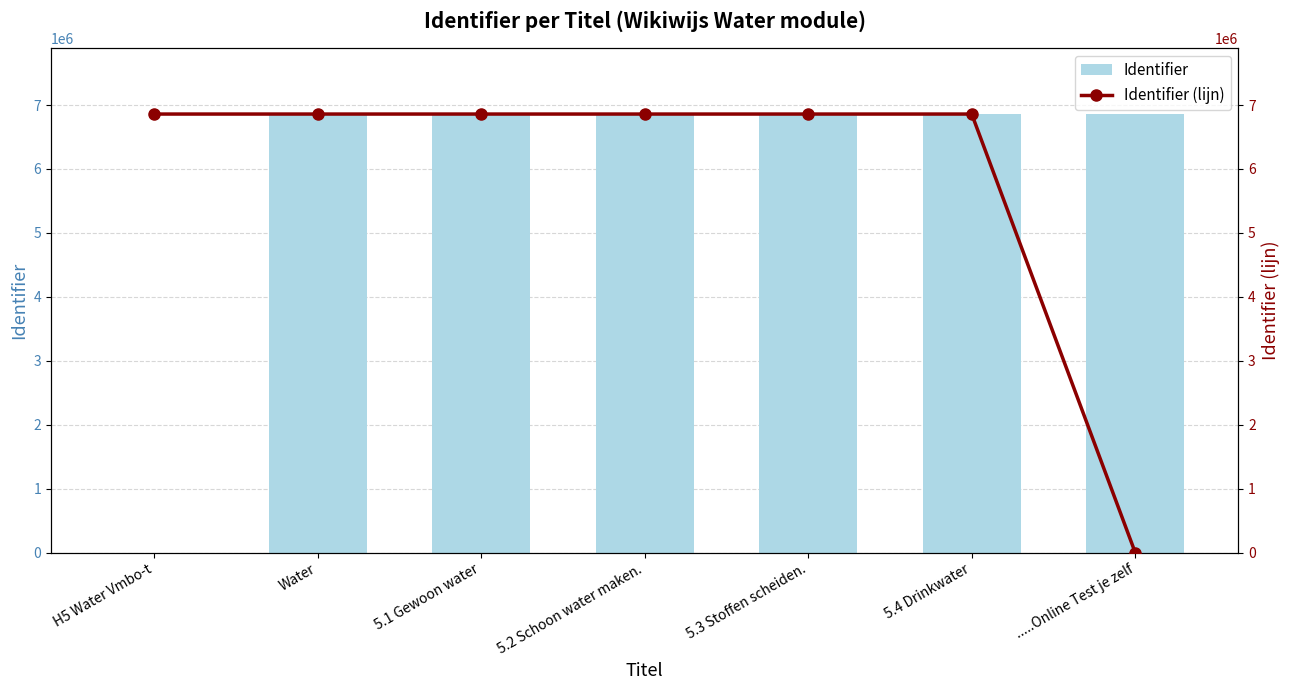

What position from the left is Water?

2